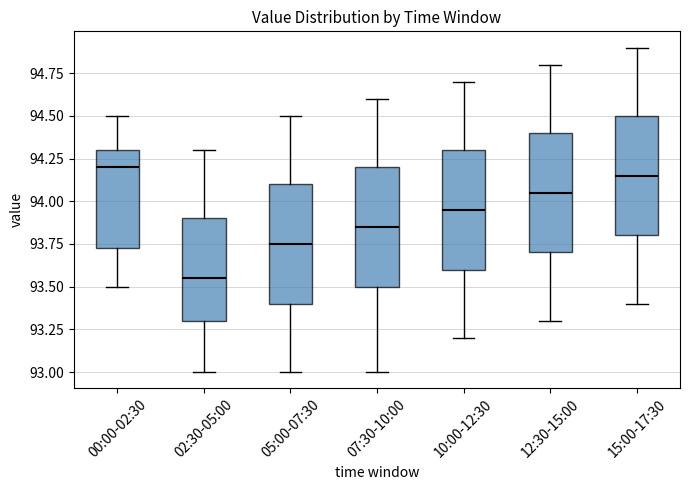

Where is the upper edge of the box for 02:30-05:00 on the y-axis? The values are not printed on the chart, so give them approximately, as read against the axis.

93.90